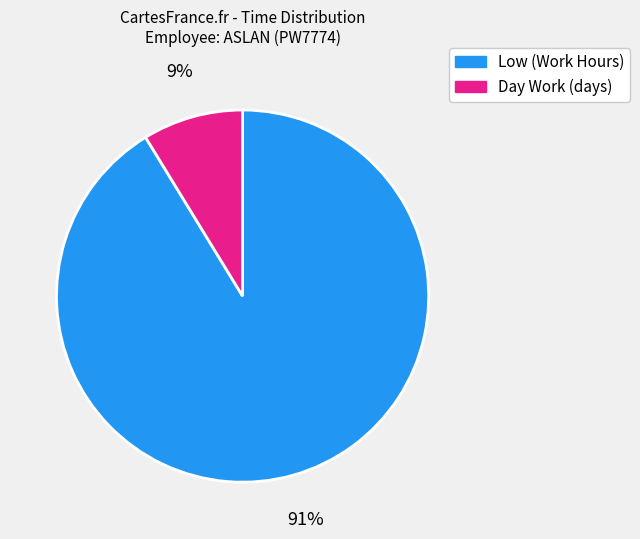

Does any single category account for the majority?

Yes